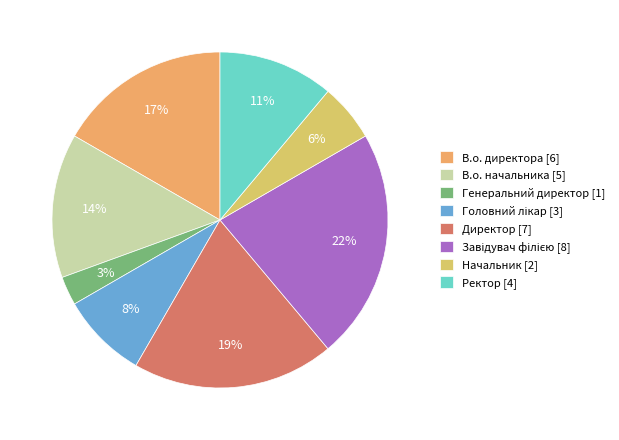

To the nearest percent, what is the difference between the largest and smallest slice percentages?

19%